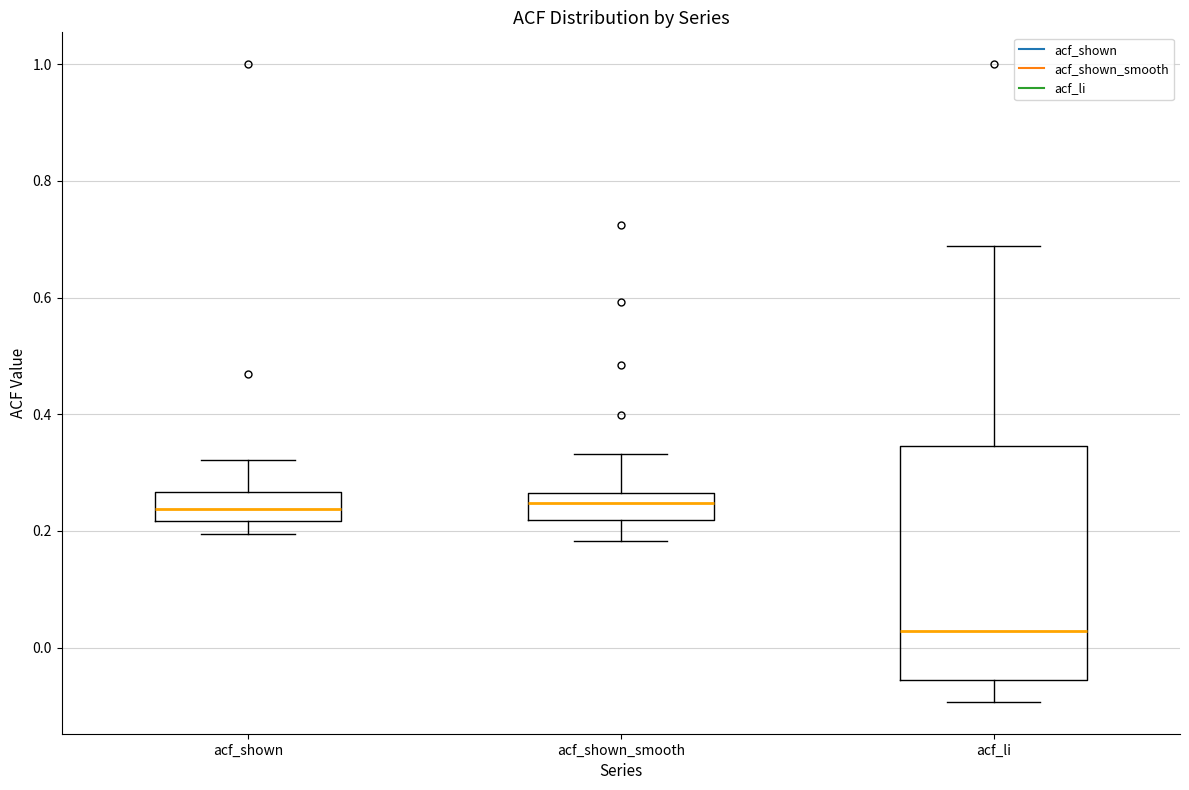

Reading left to right, transcribe this box plot: for each box, give where its median line is, the range the box spans, and where its two whiskers end, as read against the y-axis. The values are not printed on the chart, so give them approximately, as read against the axis.

acf_shown: median 0.24, box 0.22 to 0.26, whiskers 0.20 to 0.32
acf_shown_smooth: median 0.24, box 0.22 to 0.26, whiskers 0.18 to 0.34
acf_li: median 0.02, box -0.06 to 0.34, whiskers -0.10 to 0.68